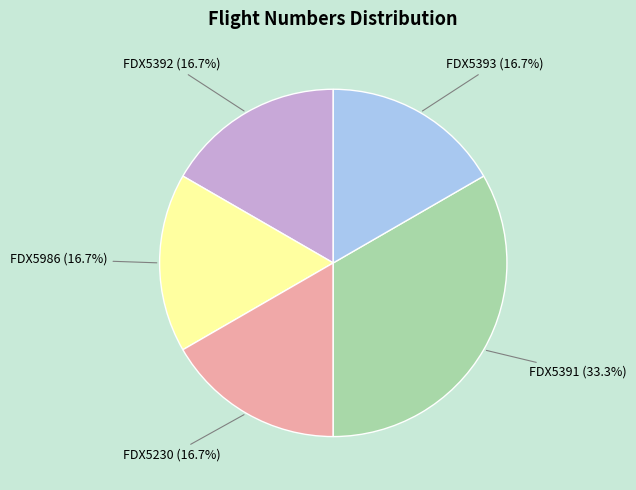

Is there a majority slice in this chart?

No